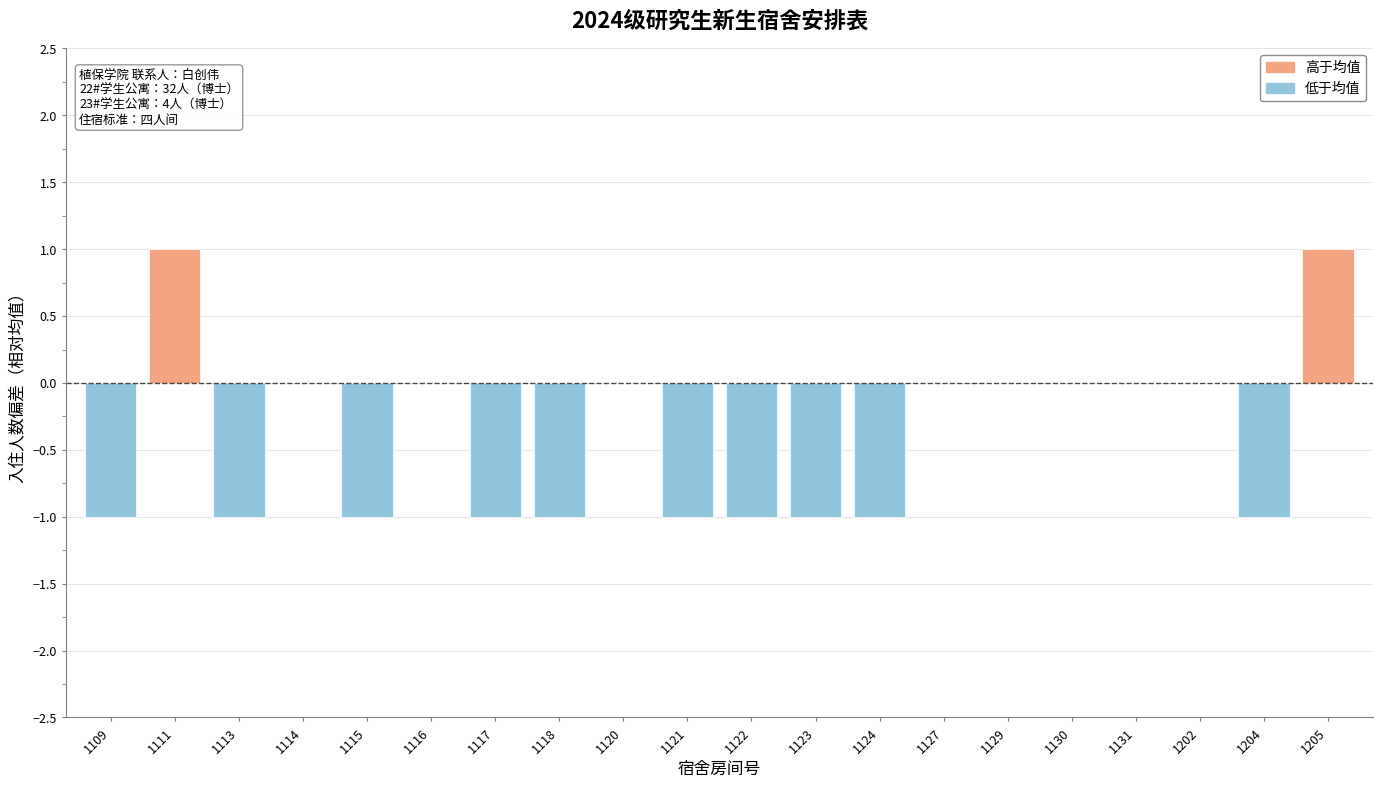

The chart shows a value of 0 at 1116. True or false?

True